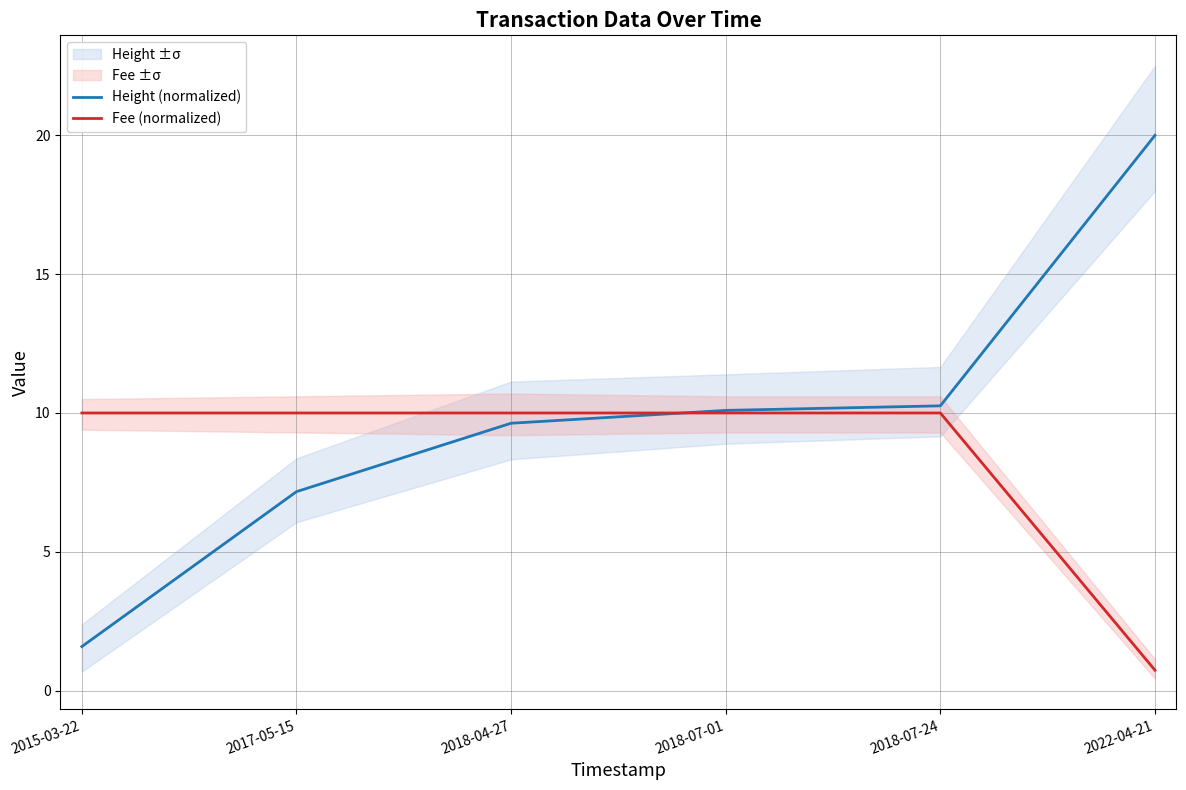

Reading left to right, what are all the values shown in this chart?

Height (normalized): 1.6	7.2	9.6	10.1	10.3	20.0
Fee (normalized): 10.0	10.0	10.0	10.0	10.0	0.7